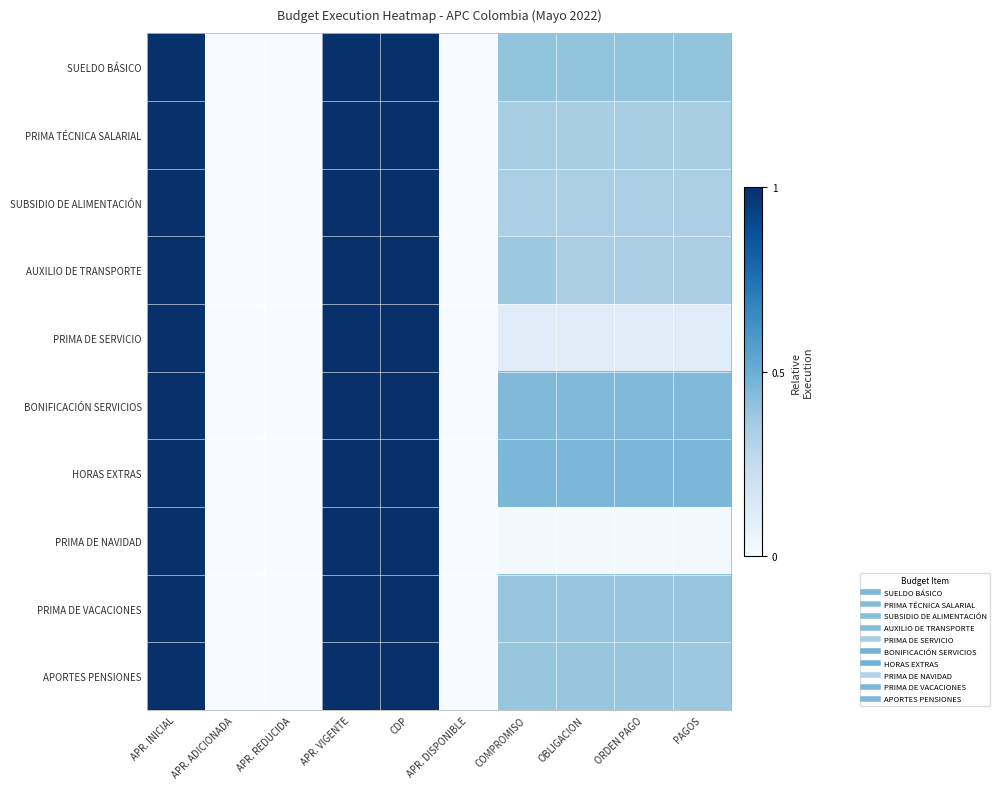

Which series changed the most between CDP and APR. DISPONIBLE?

SUELDO BÁSICO